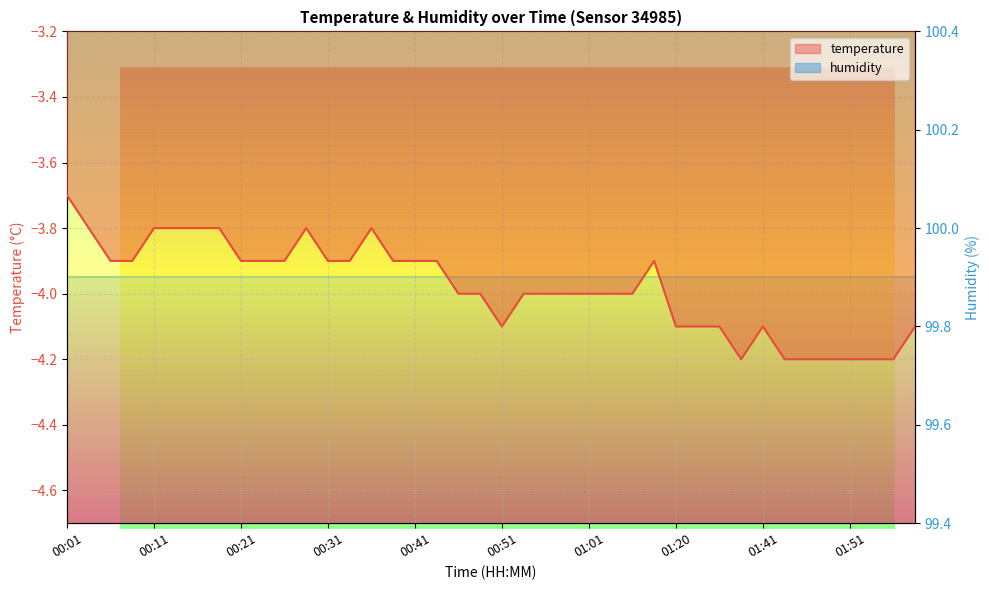

Is it true that the value at 00:46 is -0.9?

False